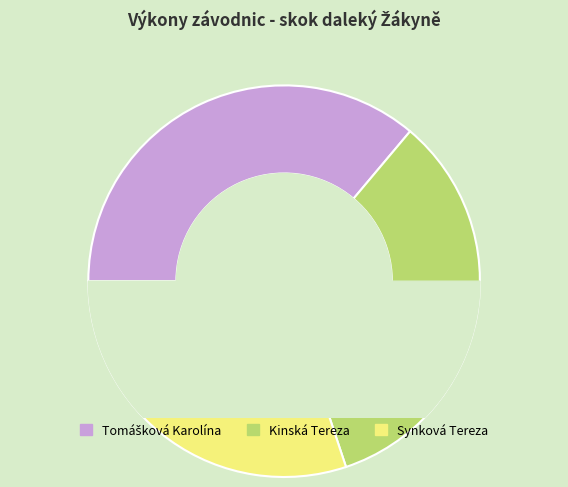

Rank the categories by value from lowest to highest.

Synková Tereza, Kinská Tereza, Tomášková Karolína